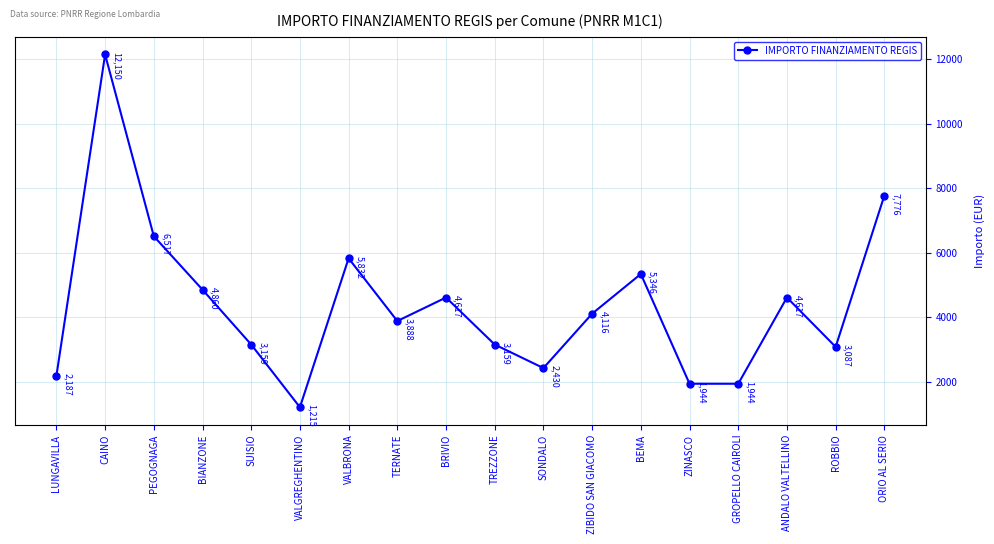

The value at CAINO is 3736. True or false?

False